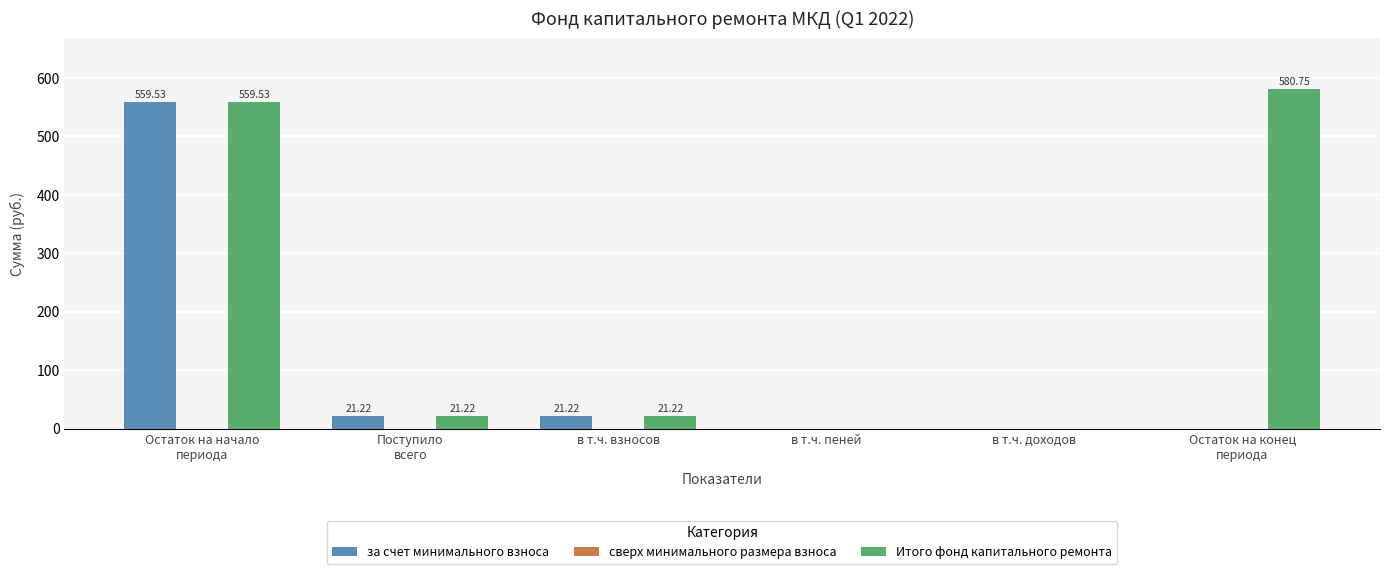

The value of за счет минимального взноса at Остаток на конец
периода is 0.0. True or false?

True